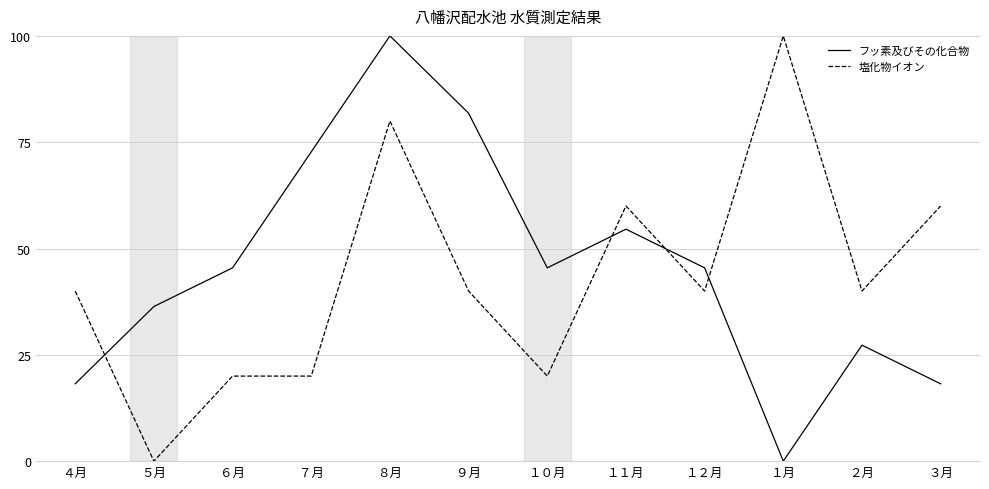

At ７月, list the series in order from largest to smallest.

フッ素及びその化合物, 塩化物イオン